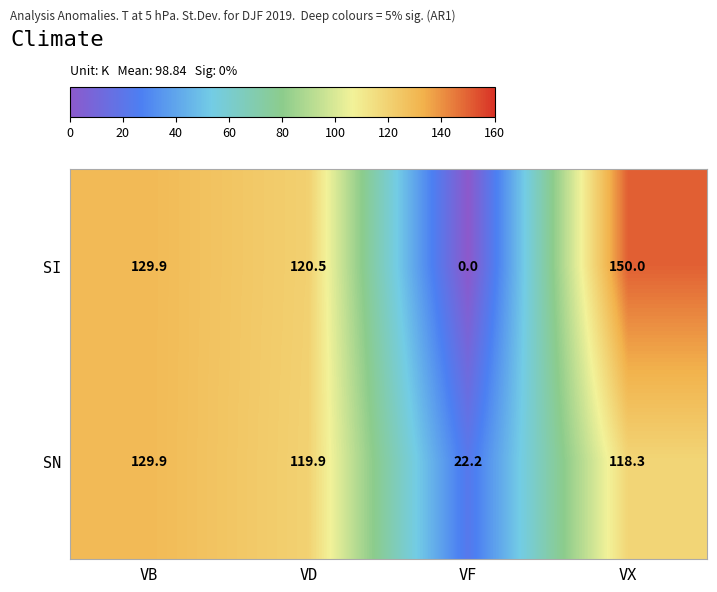

The SN series shows 129.9 at VB. True or false?

True